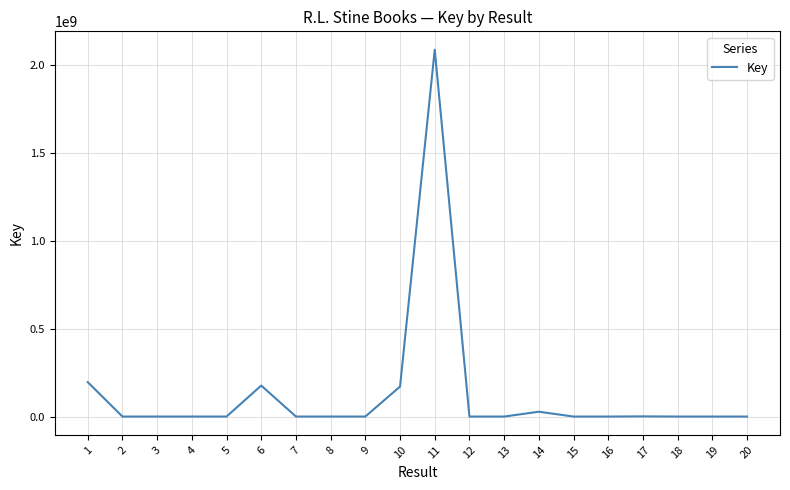

What is the greatest value displayed?

2088411057